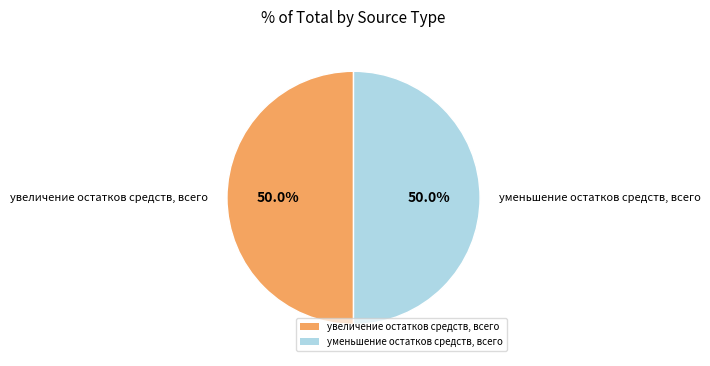

To the nearest percent, what is the average slice percentage?

50%